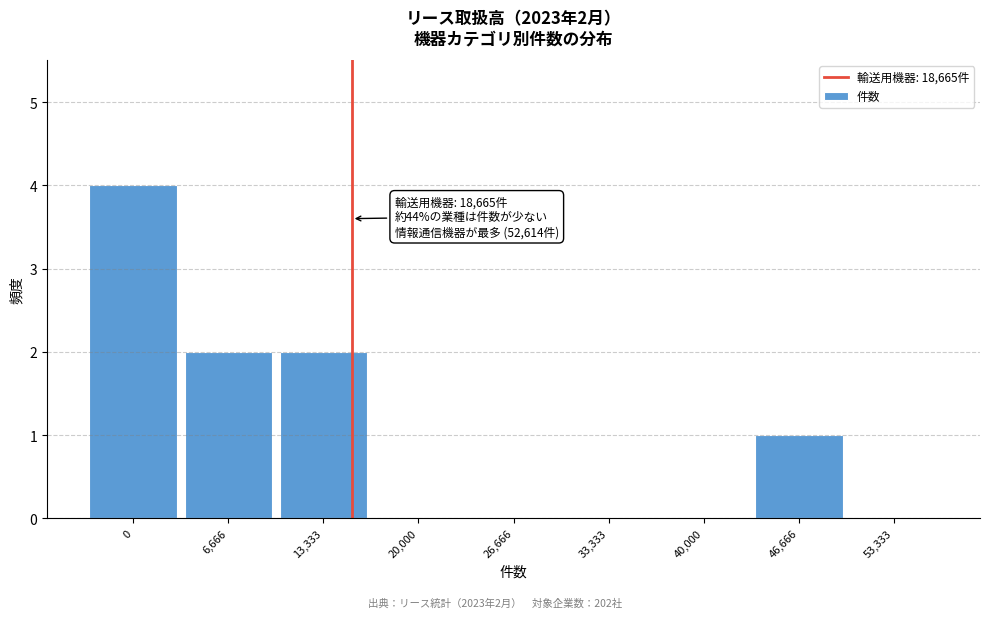

Reading left to right, transcribe all the data shown in this chart.

0=4	6,666=2	13,333=2	20,000=0	26,666=0	33,333=0	40,000=0	46,666=1	53,333=0